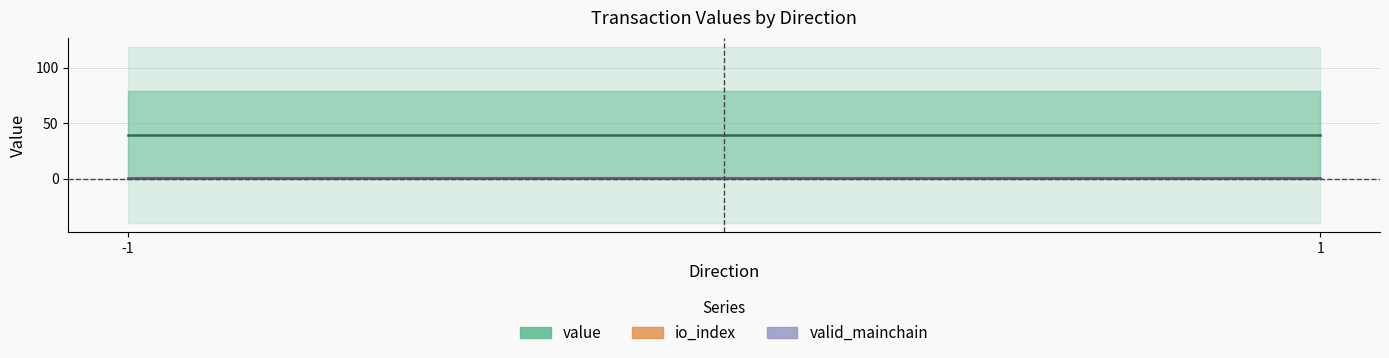

What is the minimum value for valid_mainchain?

1.0